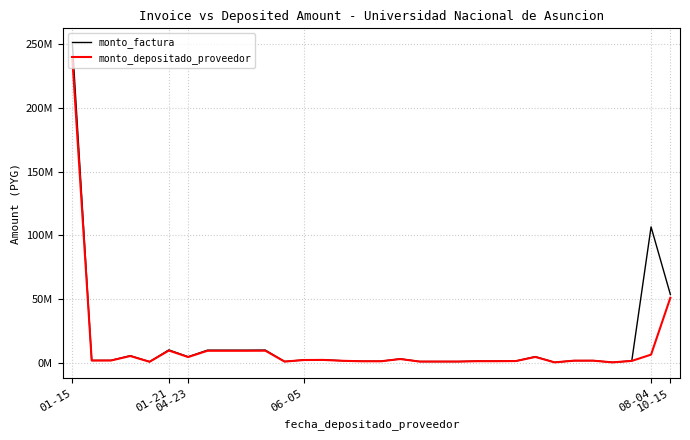

Is this an area chart (filled region under the line)?

No